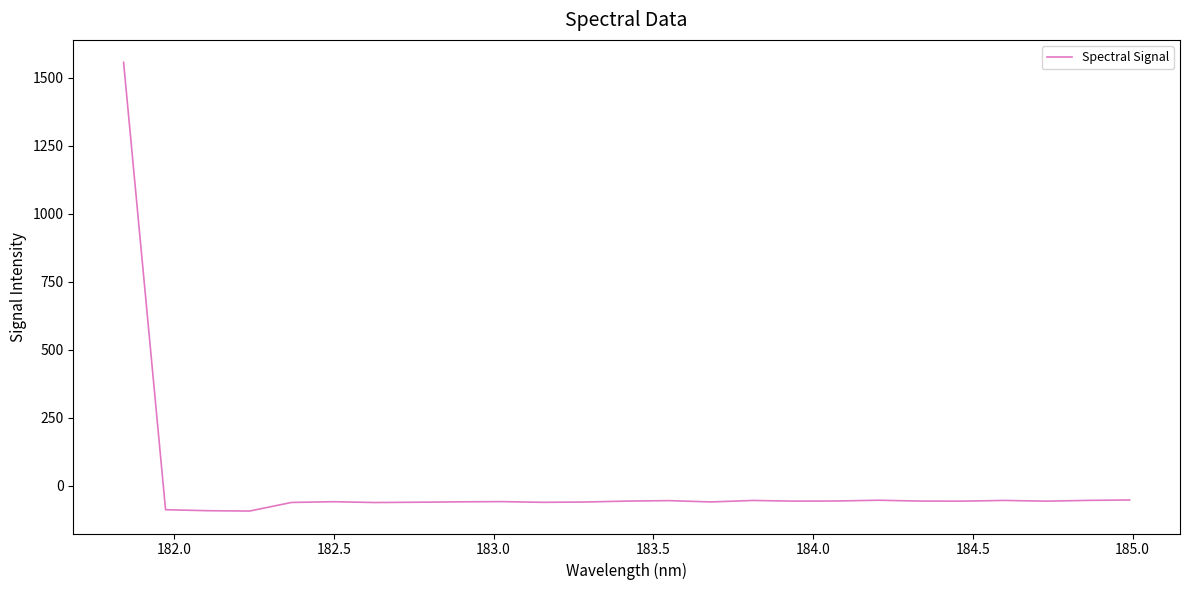

What is the difference between the maximum and minimum values?

1648.6